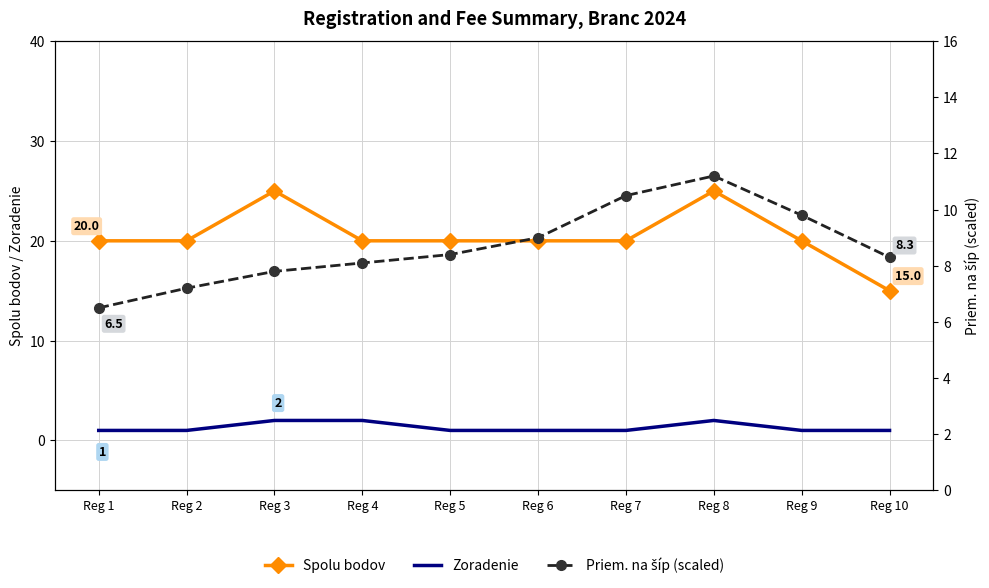

The Spolu bodov series shows 9.9 at Reg 5. True or false?

False